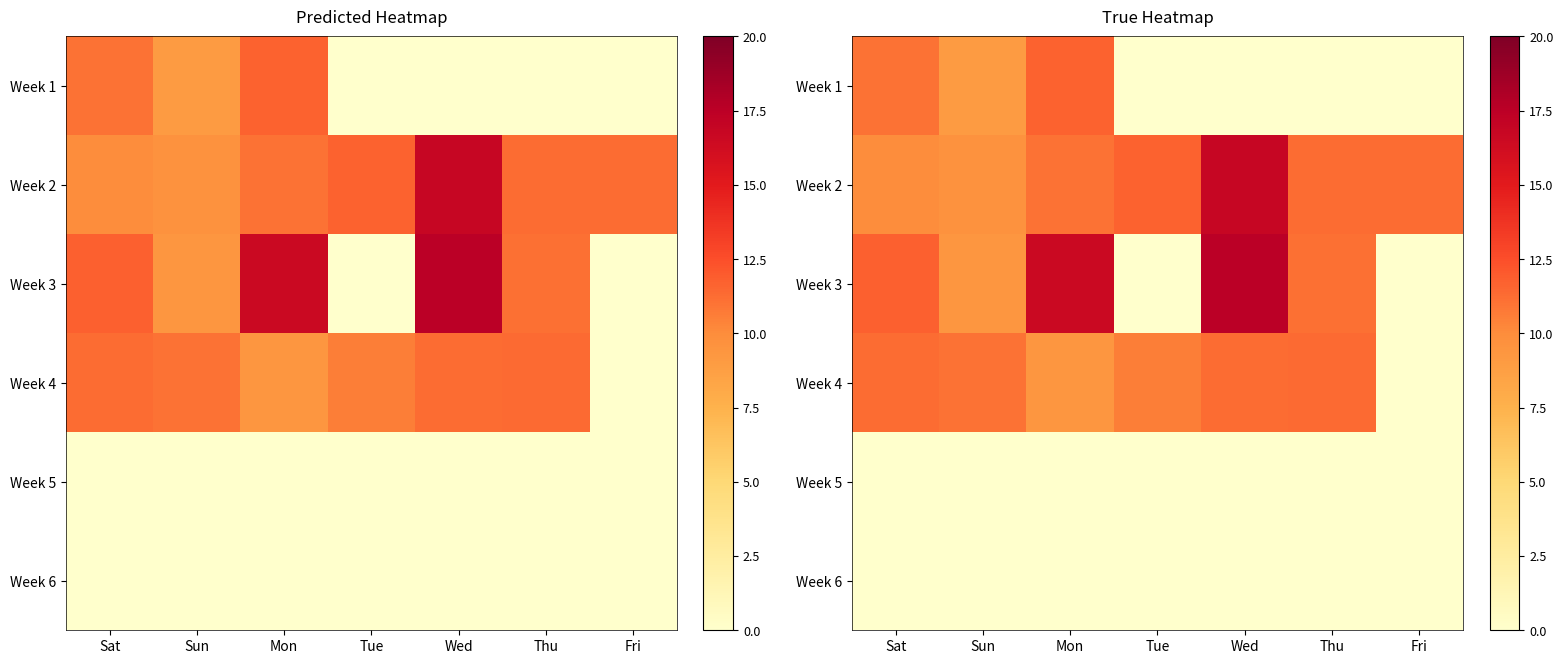

Rank the categories by Week 6 value from lowest to highest.

Sat, Sun, Mon, Tue, Wed, Thu, Fri